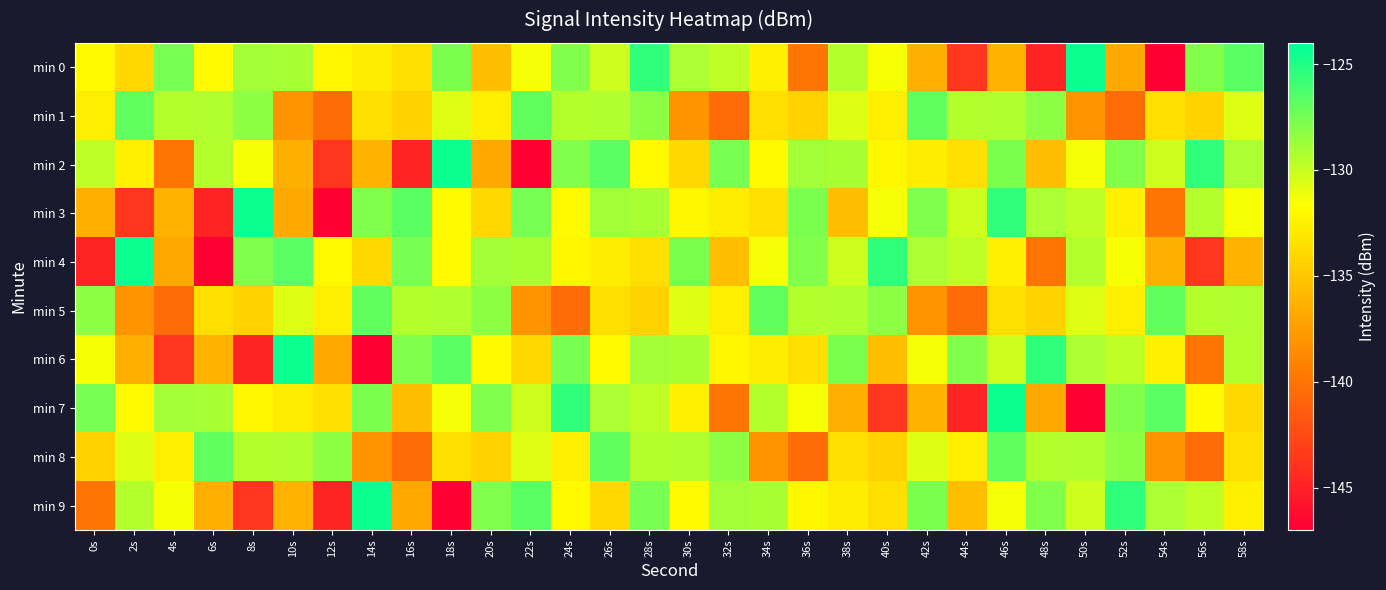

List the series in order of their peak value, lowest first.

min 1, min 5, min 8, min 0, min 2, min 3, min 4, min 6, min 7, min 9